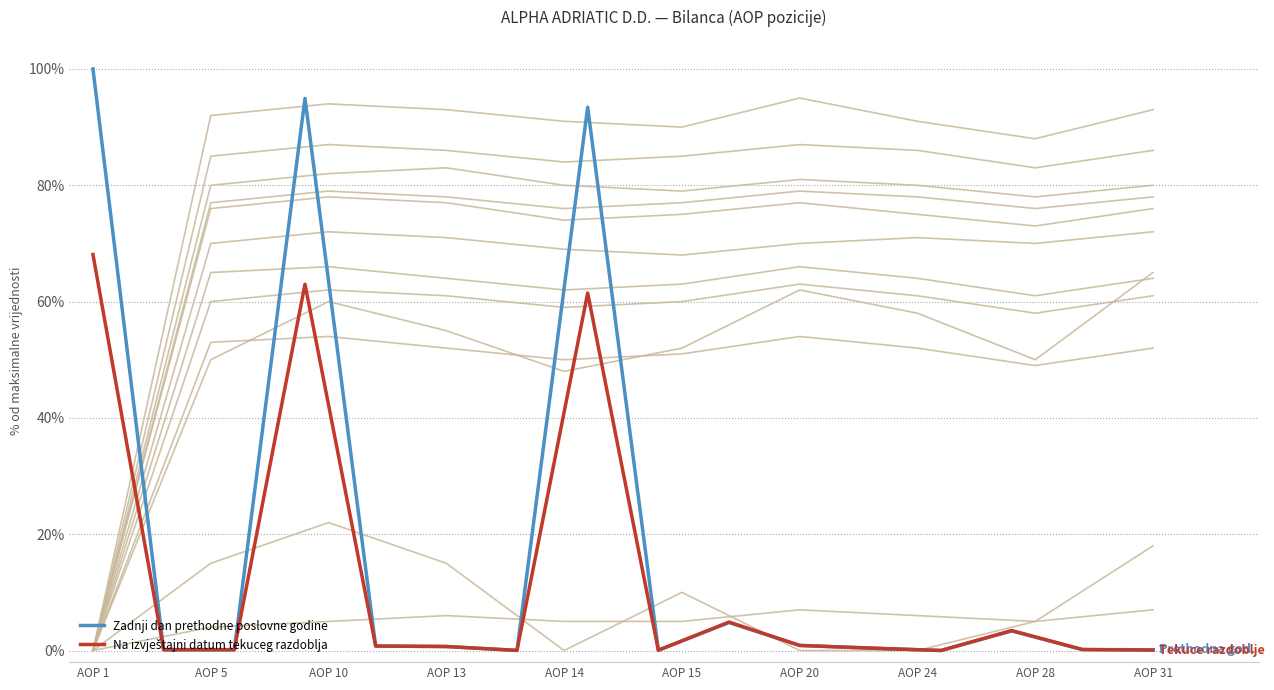

Which category has the highest value in the Zadnji dan prethodne poslovne godine series?

AOP 1